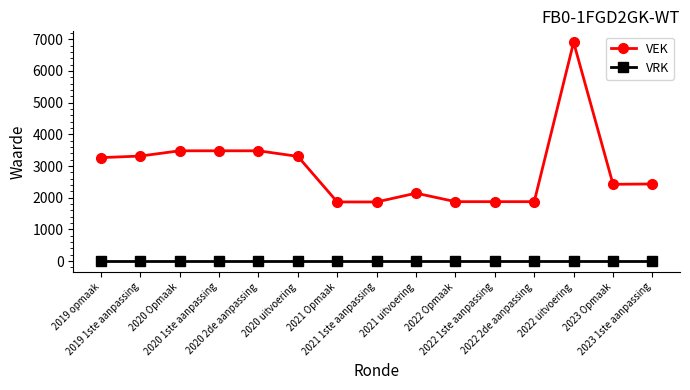

The value of VEK at 2022 Opmaak is 974. True or false?

False